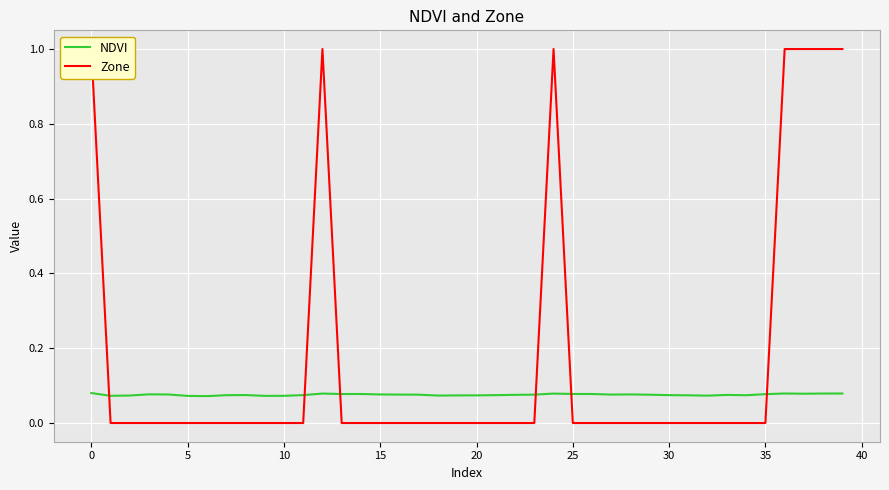

What is the difference between the second highest and second lowest values in the Zone series?

1.0